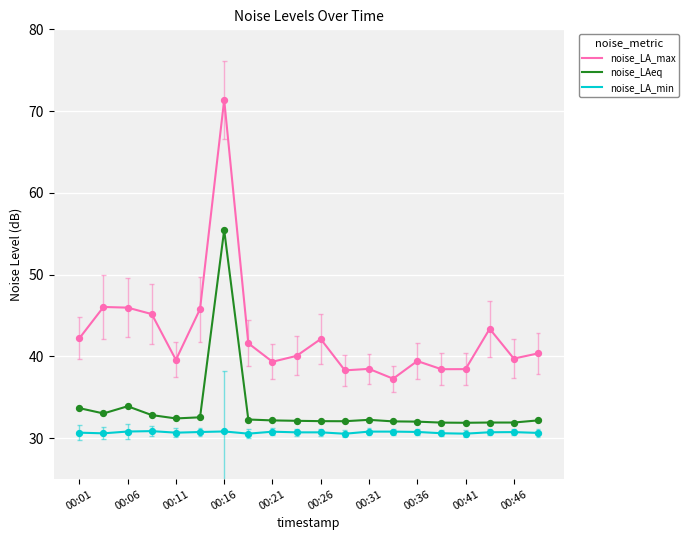

What are all the series names shown in the legend?

noise_LA_max, noise_LAeq, noise_LA_min